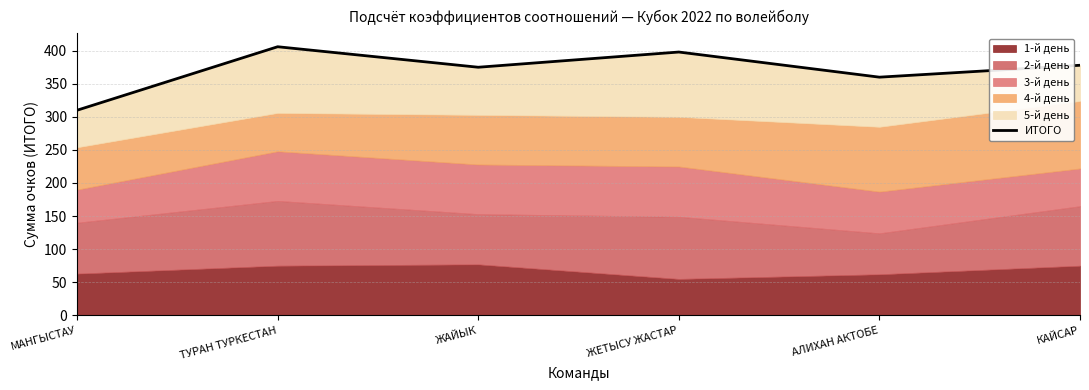

What is the label of the 1st point from the left?

МАНГЫСТАУ